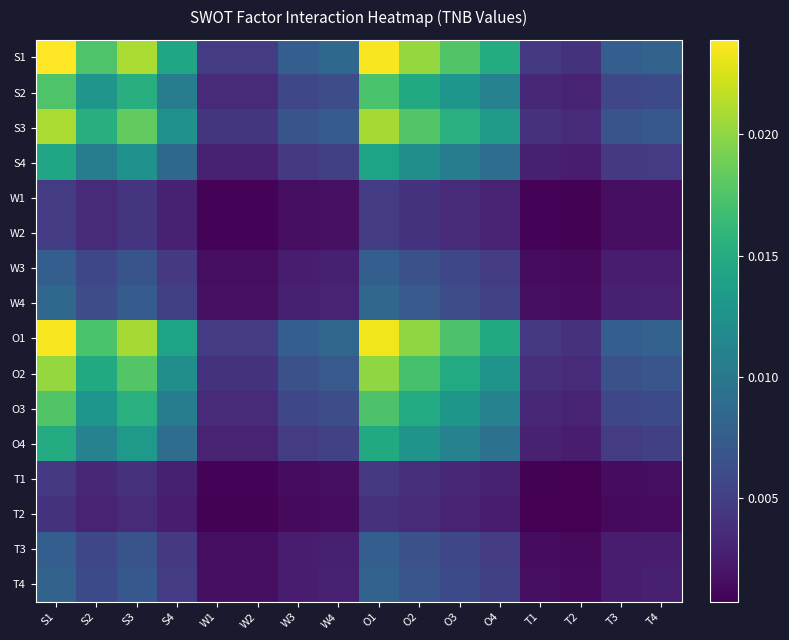

How many data points does each series have?

16